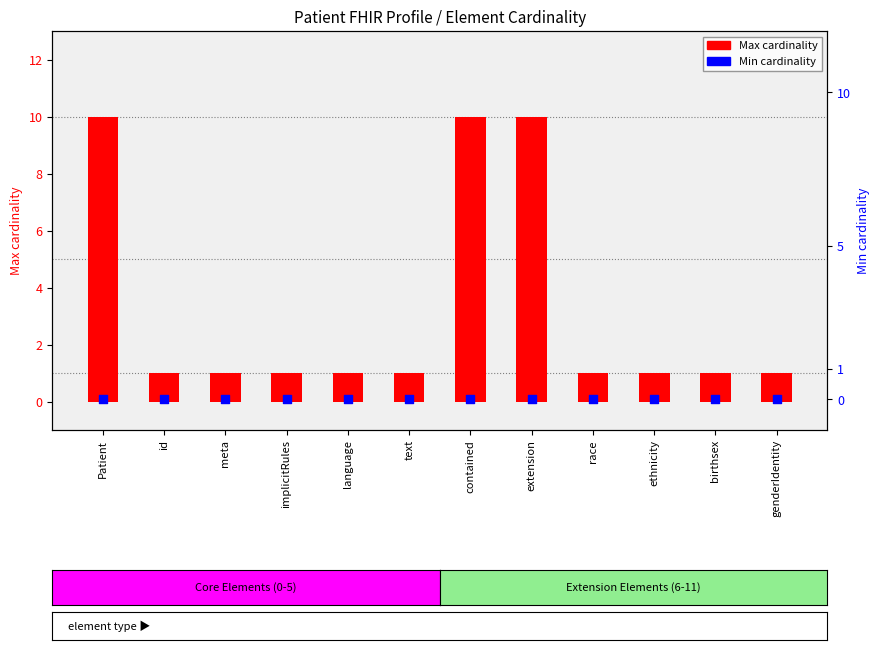

Which series has the widest spread of Y values?

Max cardinality